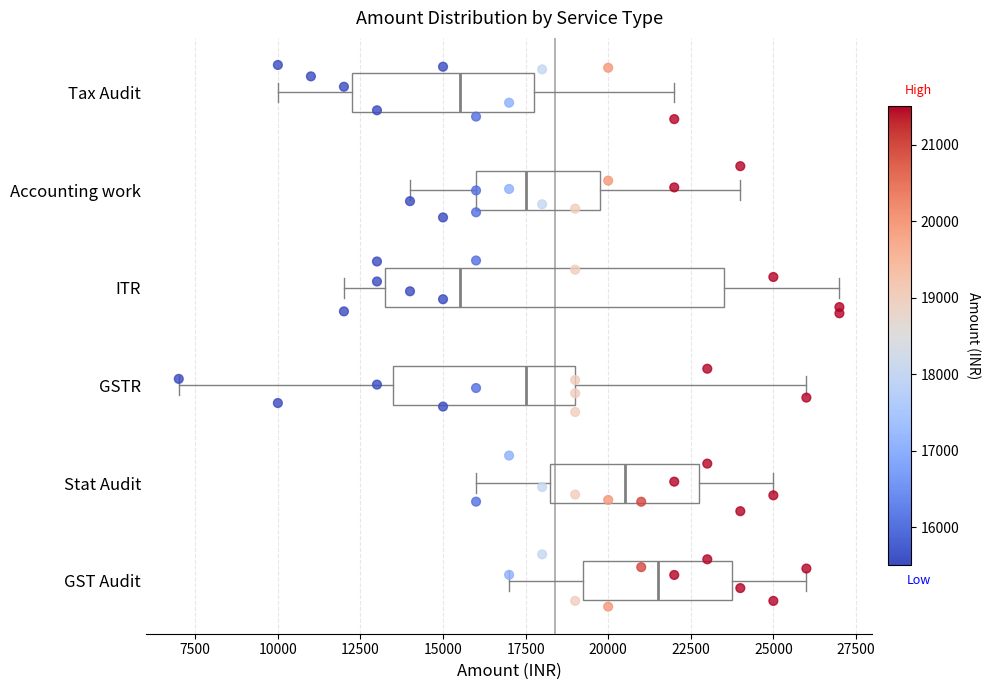

Reading bottom to top, read every box against the x-axis: the position of its median line, the range the box covers, and the ends of its whiskers. The values are not printed on the chart, so give them approximately, as read against the axis.

GST Audit: median 21500, box 19500 to 24000, whiskers 17000 to 26000
Stat Audit: median 20500, box 18500 to 23000, whiskers 16000 to 25000
GSTR: median 17500, box 13500 to 19000, whiskers 7000 to 26000
ITR: median 15500, box 13500 to 23500, whiskers 12000 to 27000
Accounting work: median 17500, box 16000 to 20000, whiskers 14000 to 24000
Tax Audit: median 15500, box 12500 to 18000, whiskers 10000 to 22000